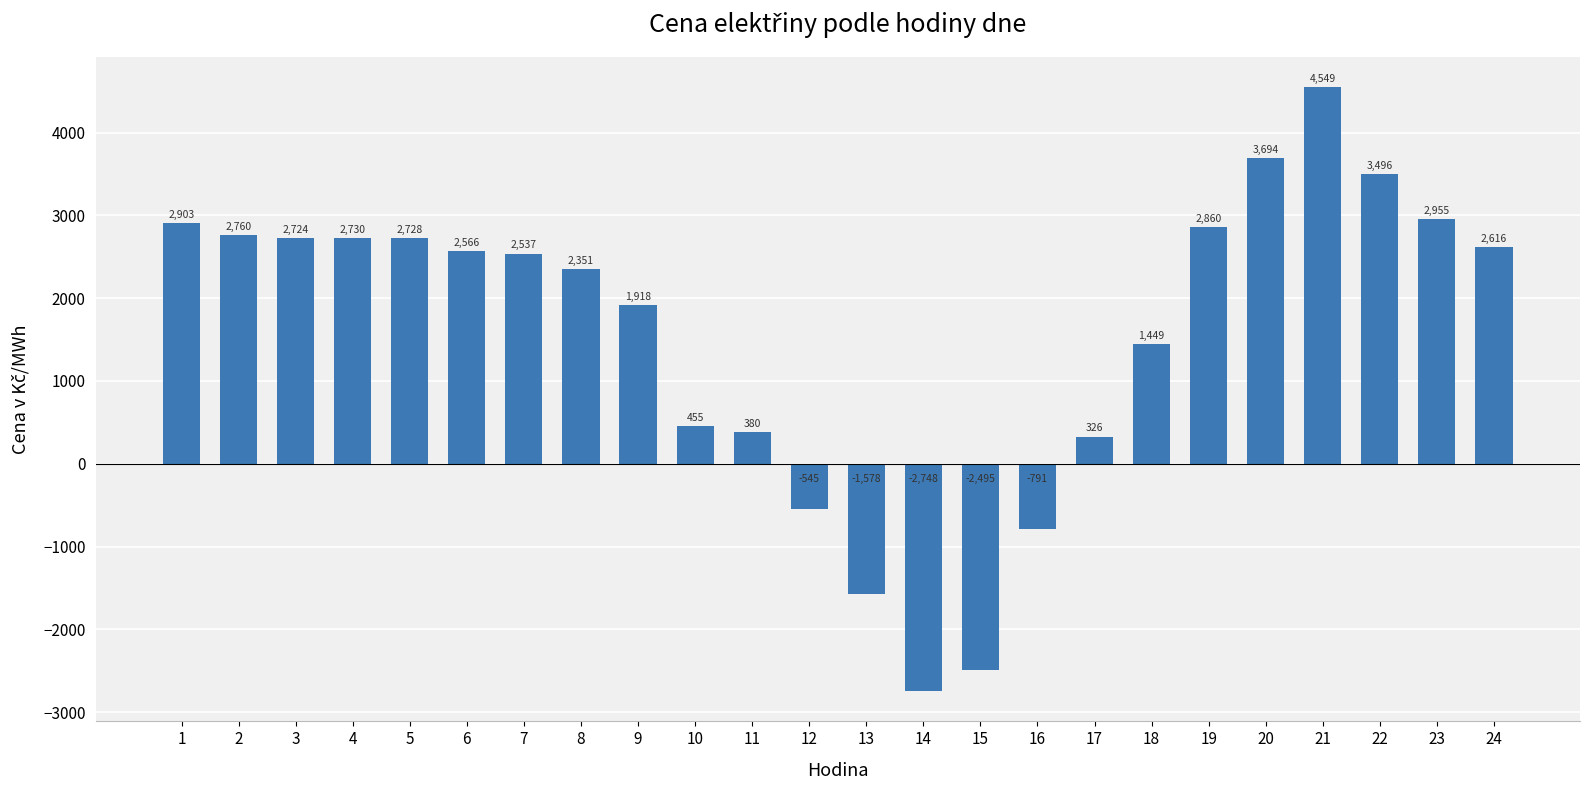

How many values are above zero?

19